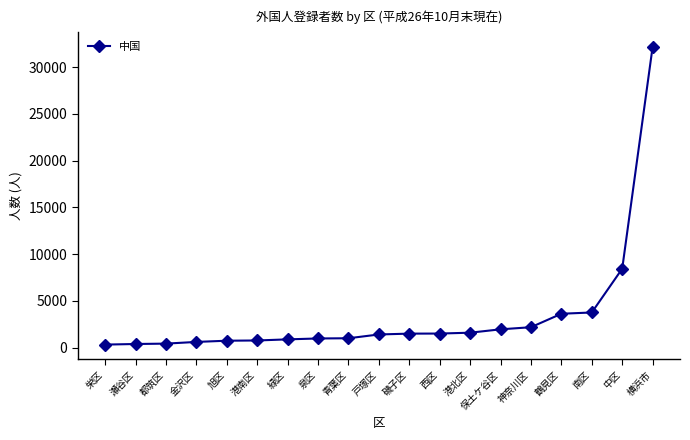

What is the sum of all values?

64360